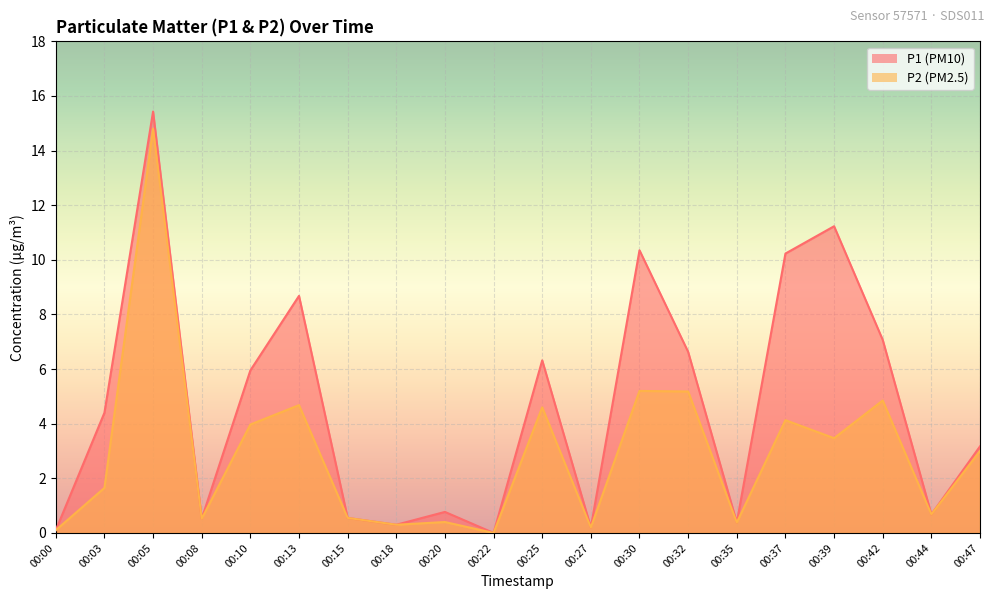

Between 00:08 and 00:47, which is larger?

00:47